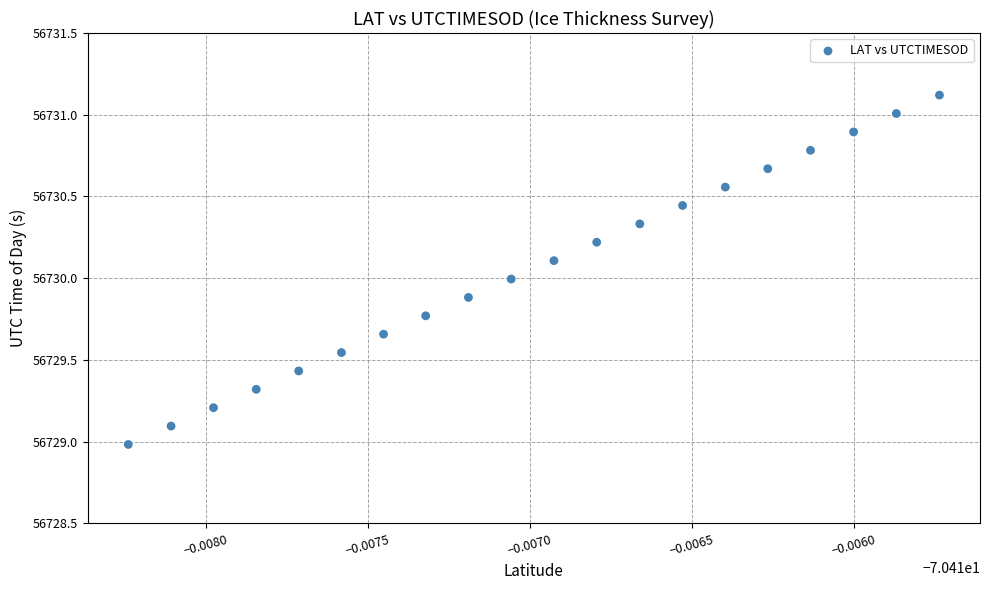

What is the range of Y values (max minus min)?

2.1